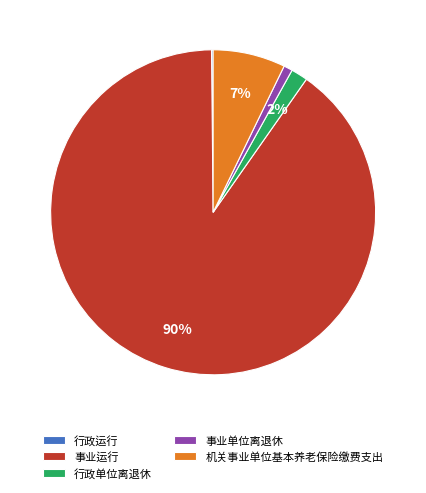

What is the largest slice in the pie chart?

事业运行